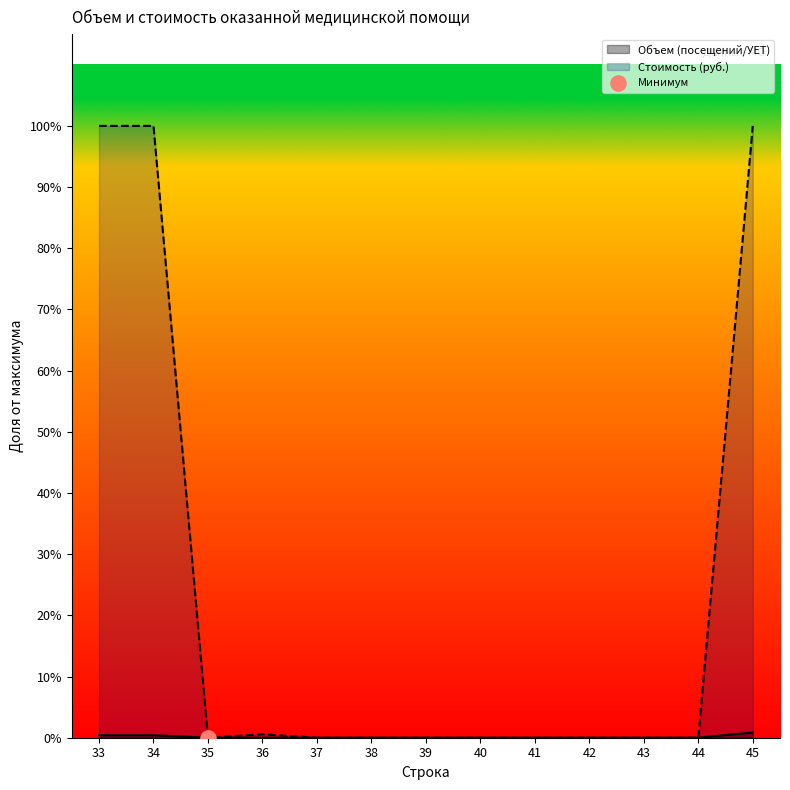

Is the value of Объем (посещений/УЕТ) at 35 greater than the value of Стоимость (руб.) at 42?

No